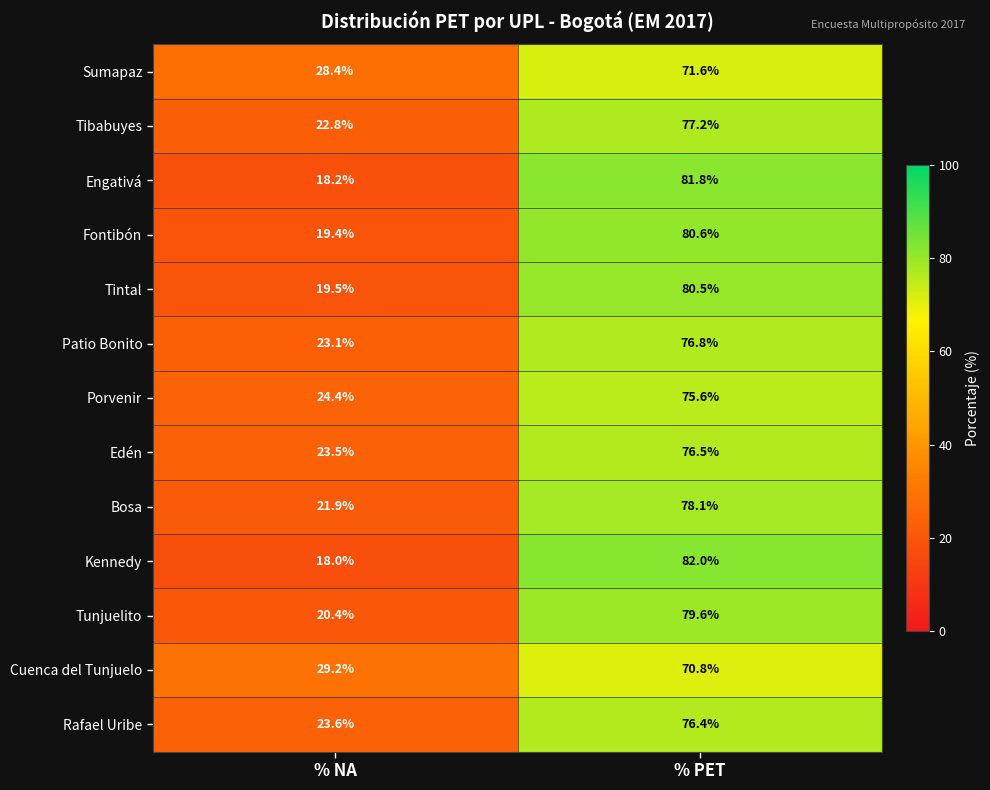

The Patio Bonito series shows 76.8 at % PET. True or false?

True